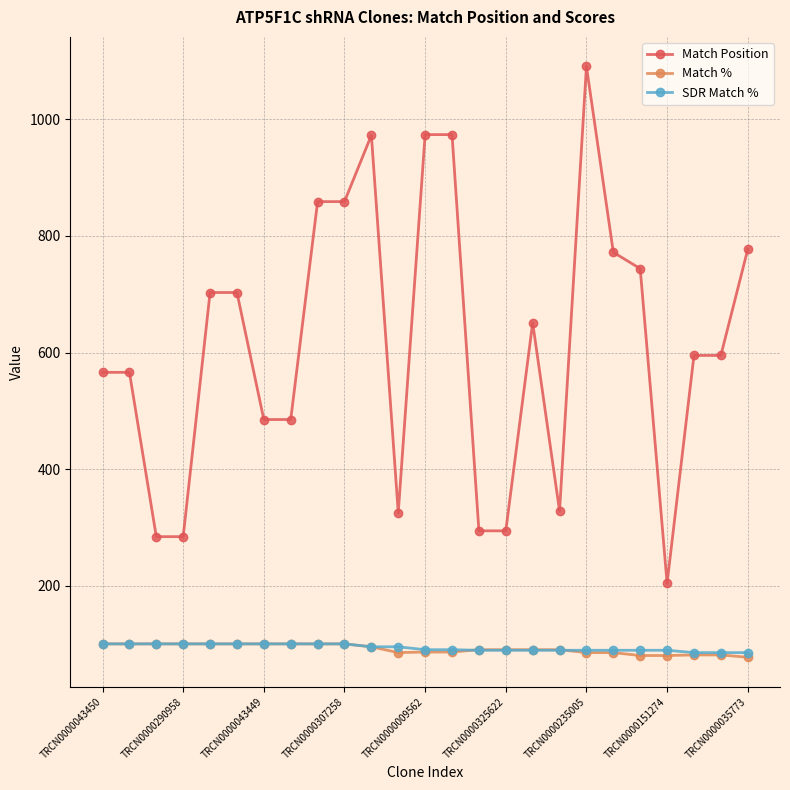

True or false: Match Position has more than 2 points higher than both neighbors.

True